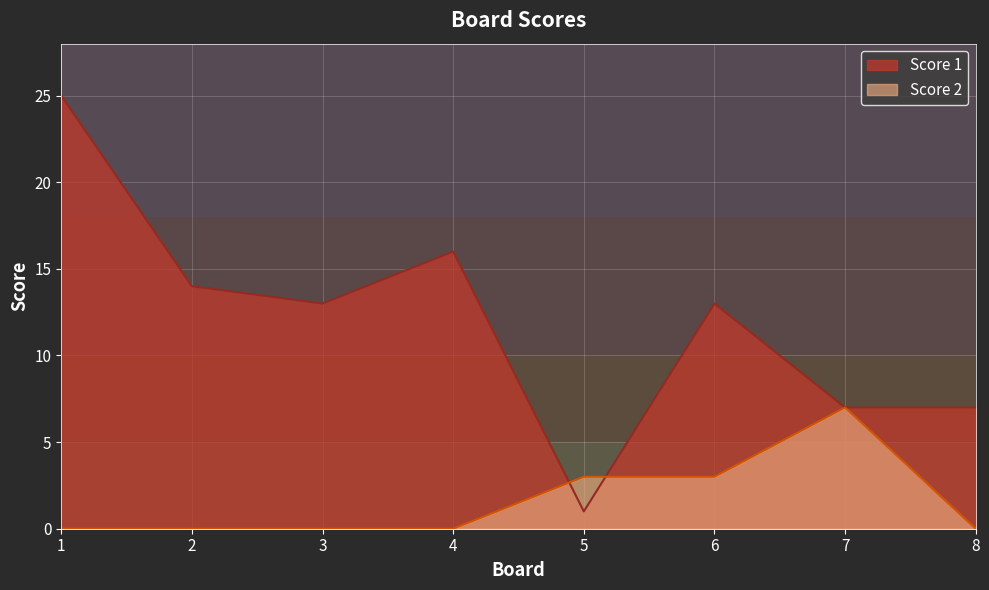

What is the average value of the Score 2 series?

2